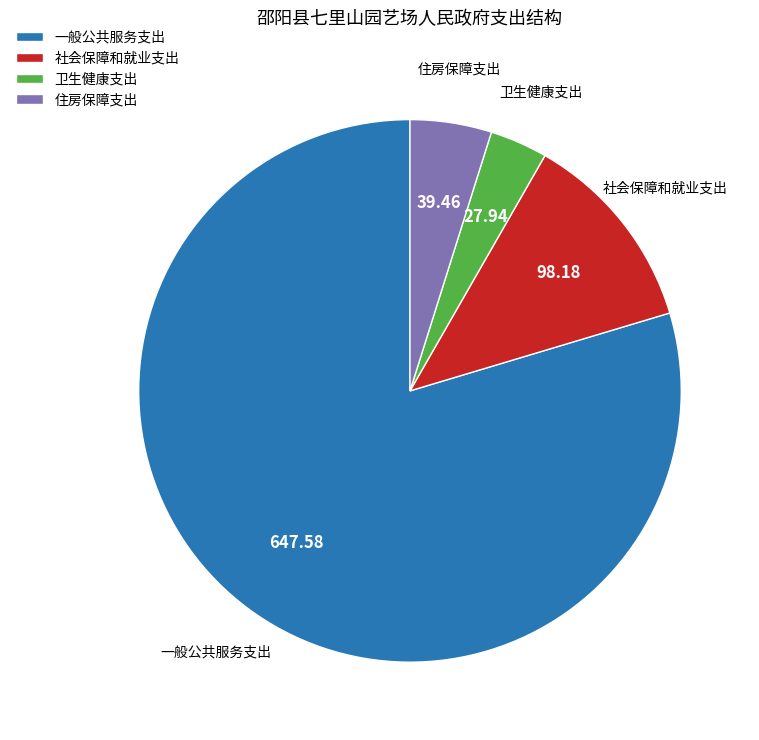

What is the ratio of the value at 卫生健康支出 to the value at 住房保障支出?

0.7